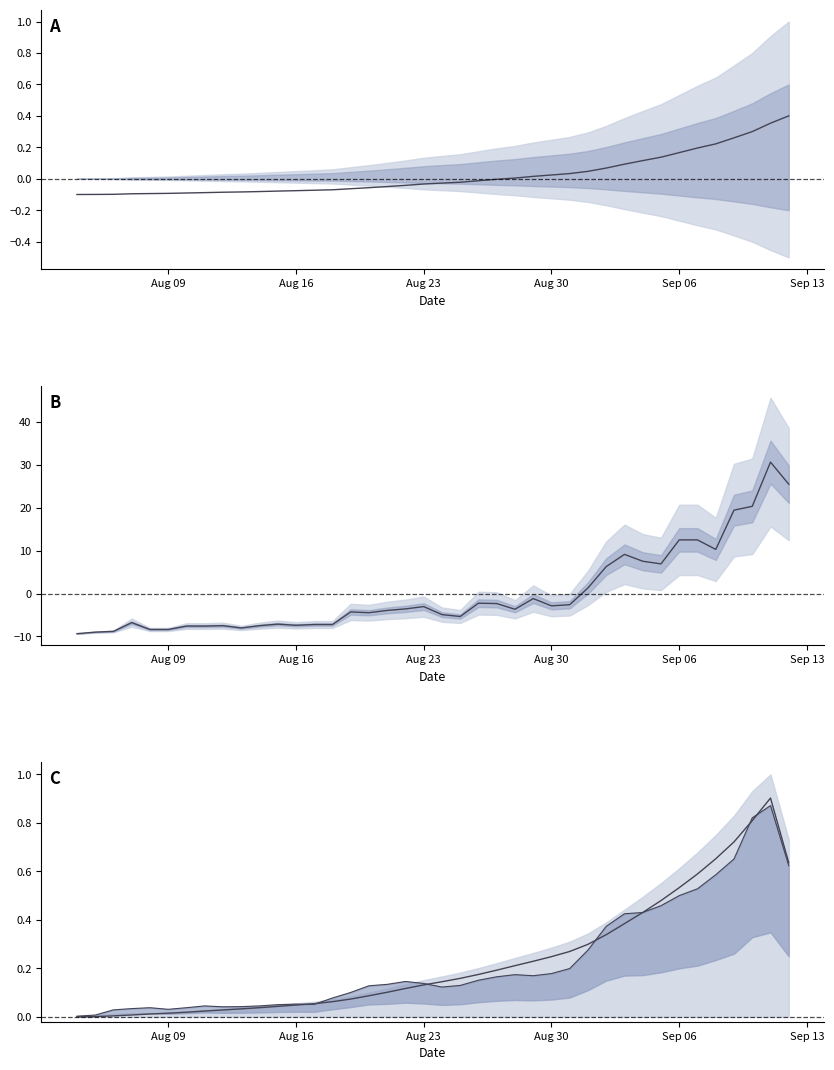

True or false: new line has a value of 0.5 at Sep 06.

True